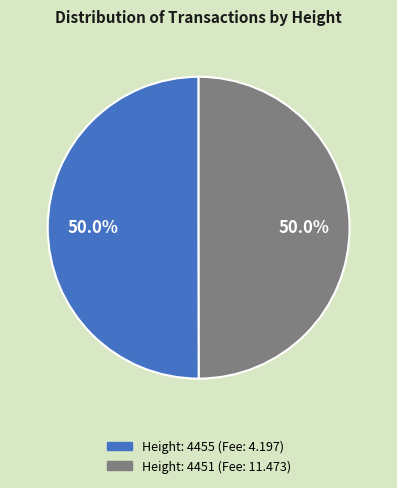

How many slices are in this pie chart?

2